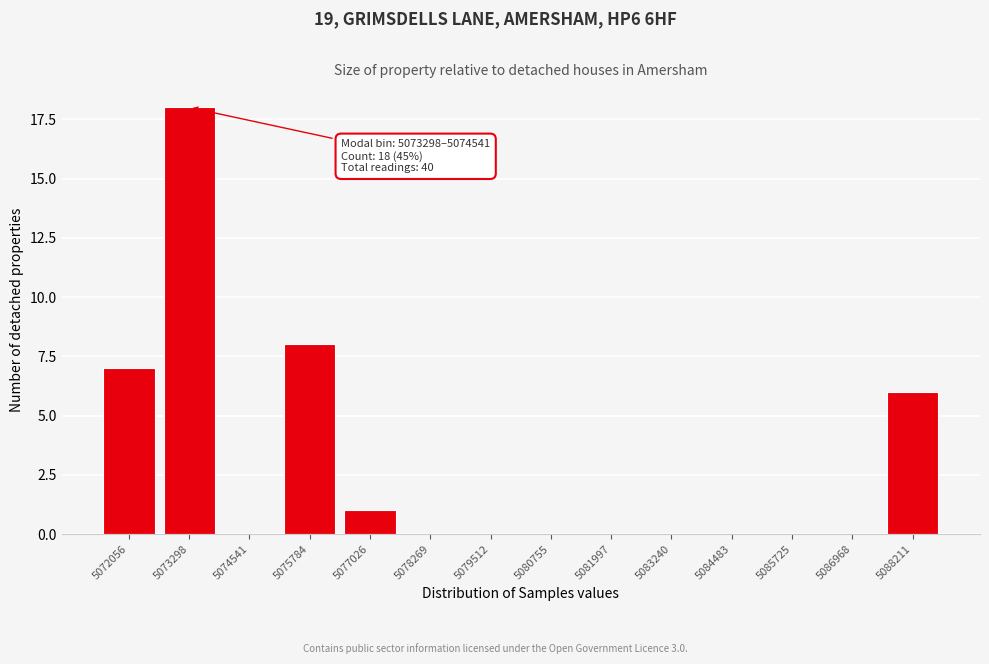

Reading left to right, transcribe all the data shown in this chart.

5072056=7	5073298=18	5074541=0	5075784=8	5077026=1	5078269=0	5079512=0	5080755=0	5081997=0	5083240=0	5084483=0	5085725=0	5086968=0	5088211=6